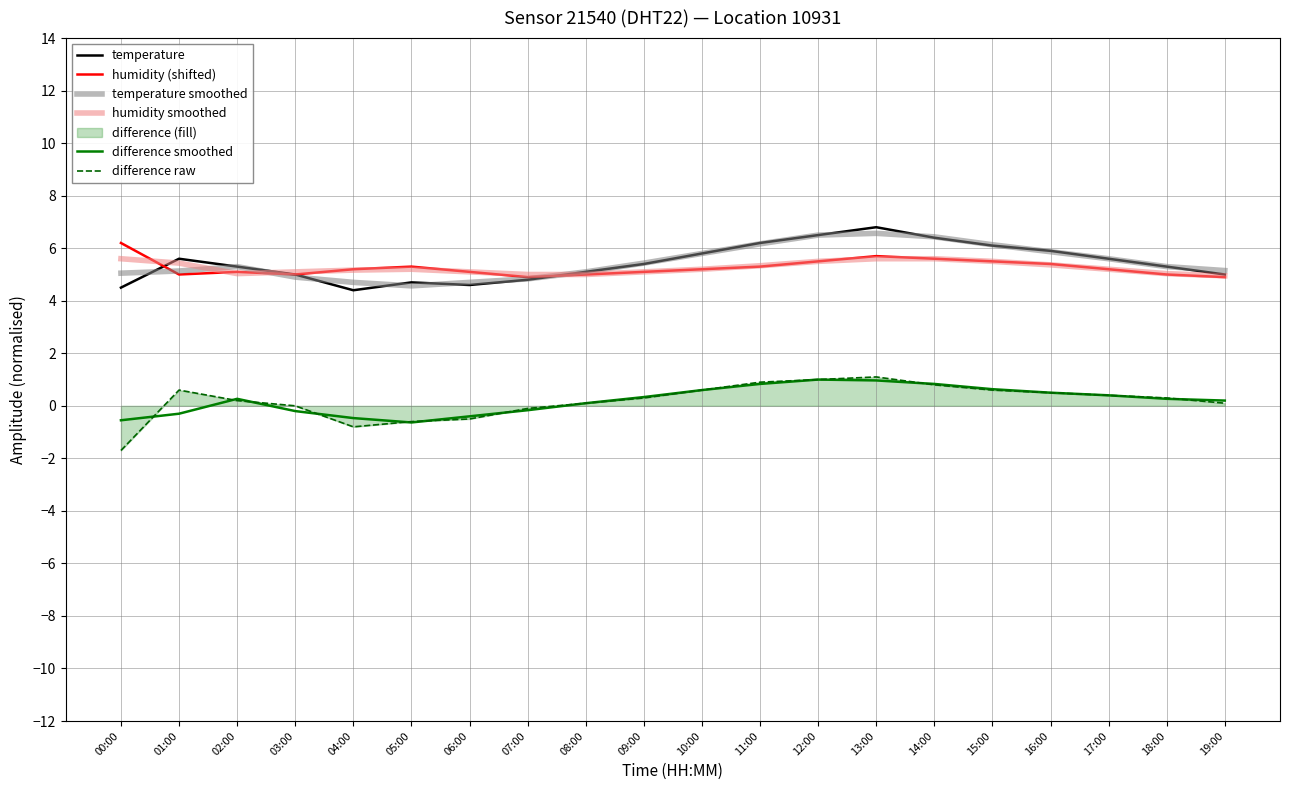

Between 00:00 and 08:00, which series saw the biggest shift?

difference raw